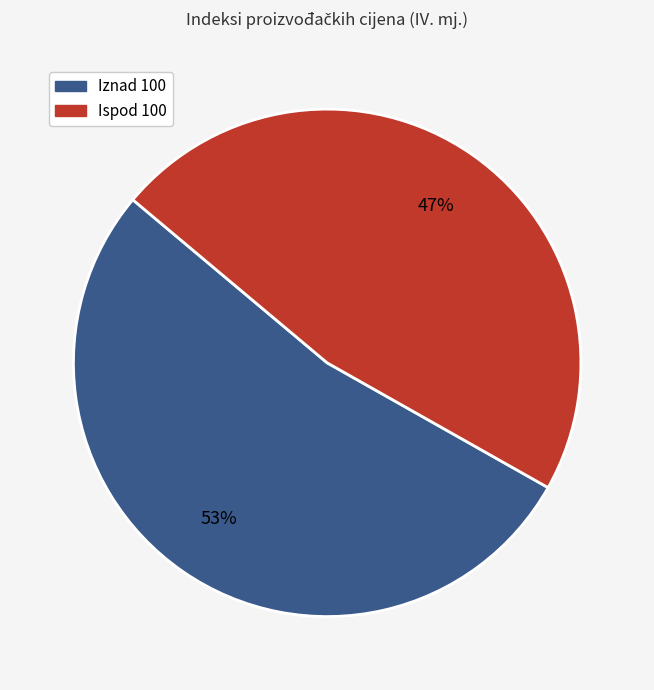

Is the sum of Ispod 100 and Iznad 100 greater than half?

Yes